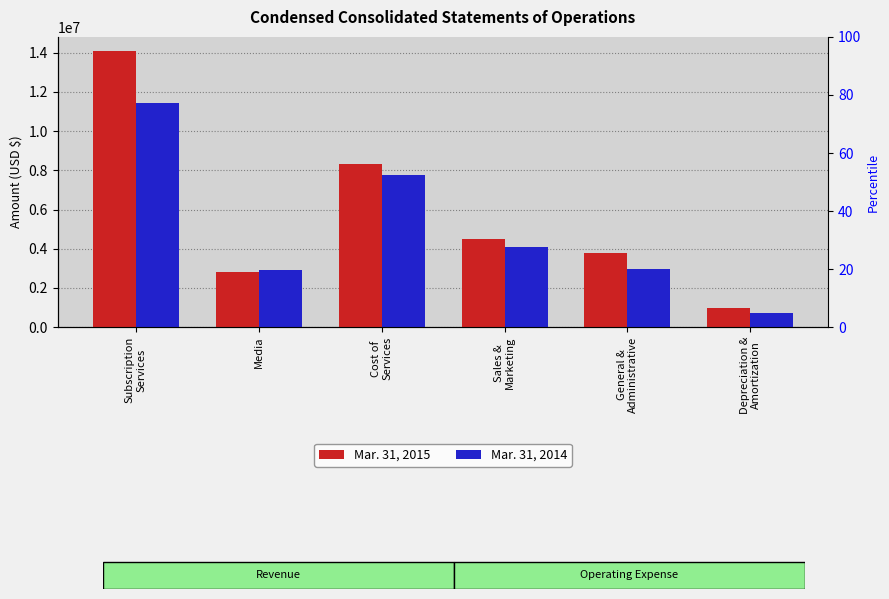

How many data points in Mar. 31, 2015 are above 4511089?

2